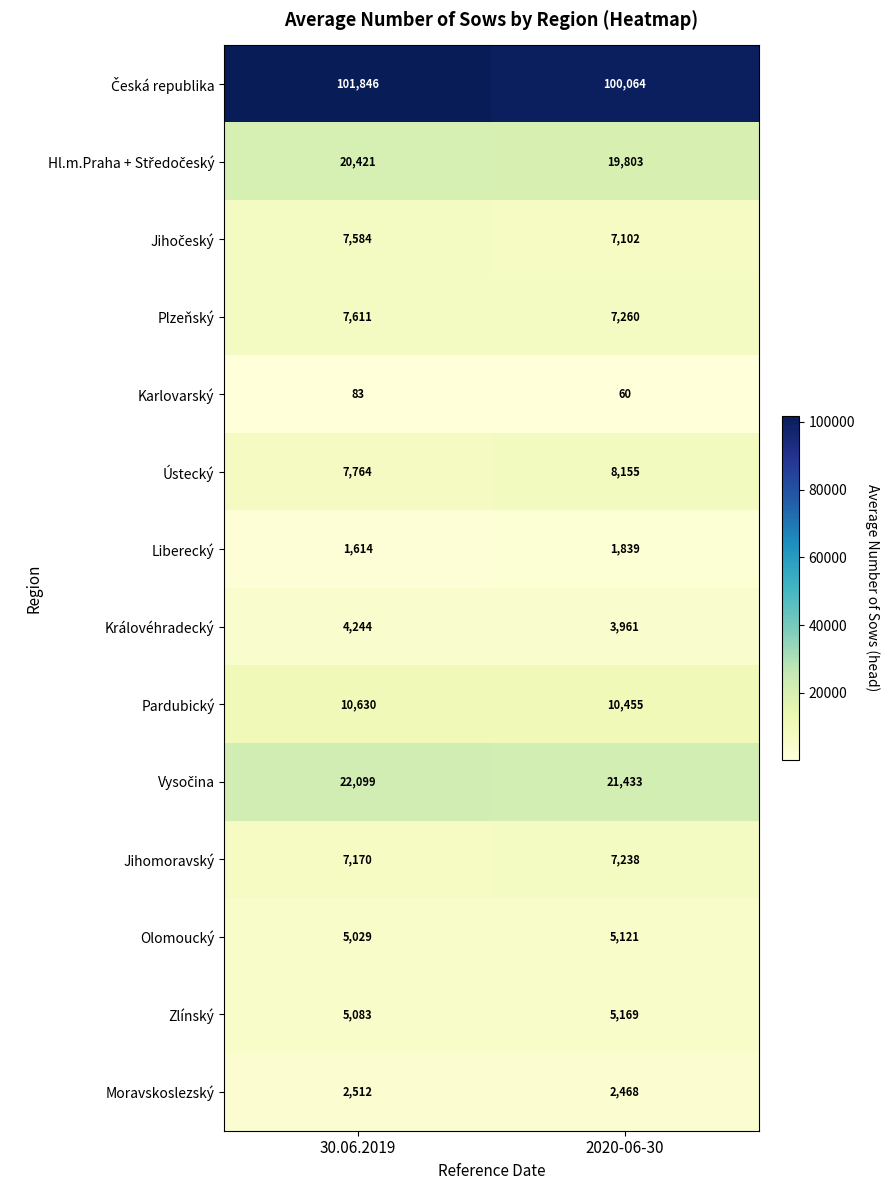

What is the total value across all series at 2020-06-30?

200128